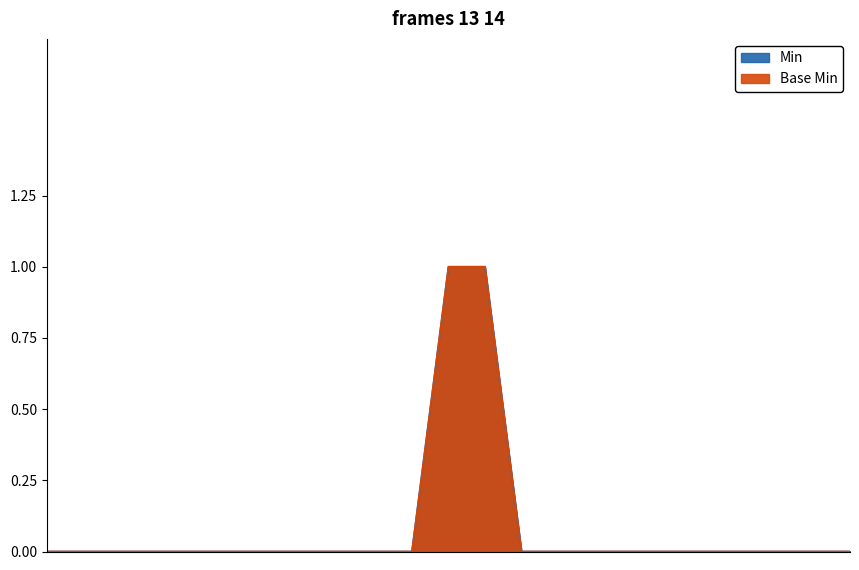

The value of Min at GuidanceResponse.language is 0. True or false?

True